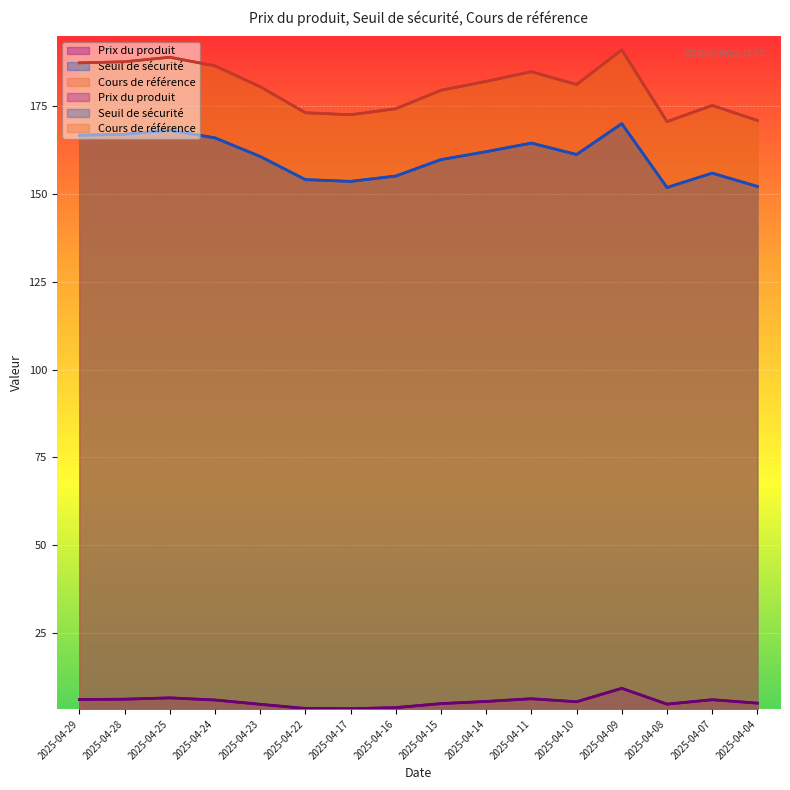

What is the difference between the maximum and minimum values in the Cours de référence series?

20.4